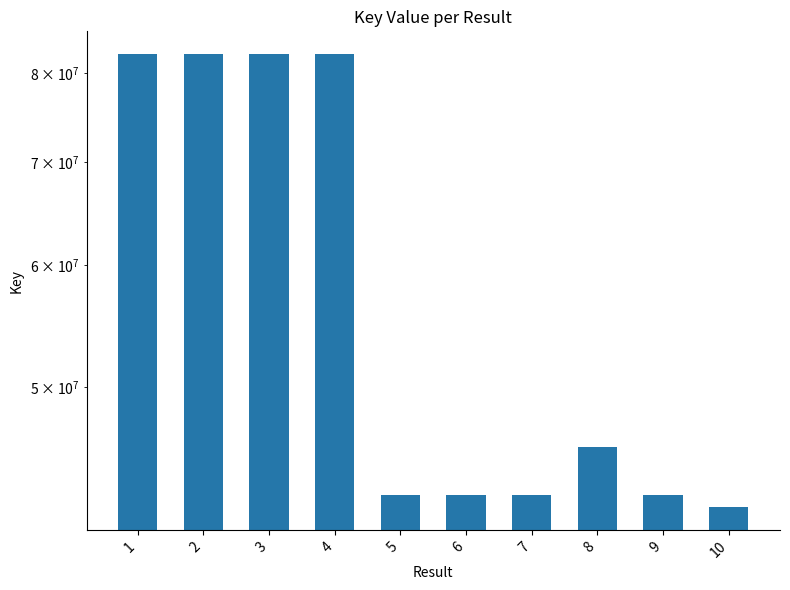

What is the maximum value shown in the chart?

82316811